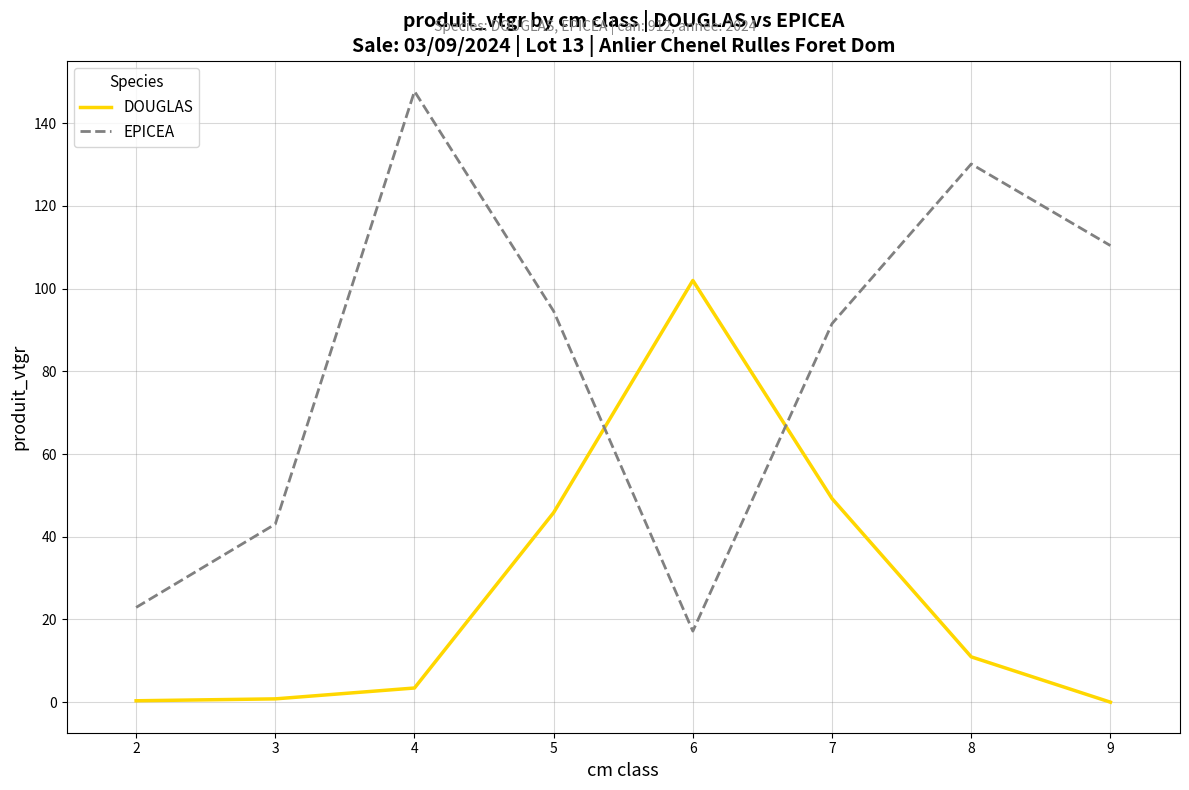

Is it true that EPICEA equals 28.0 at 6?

False